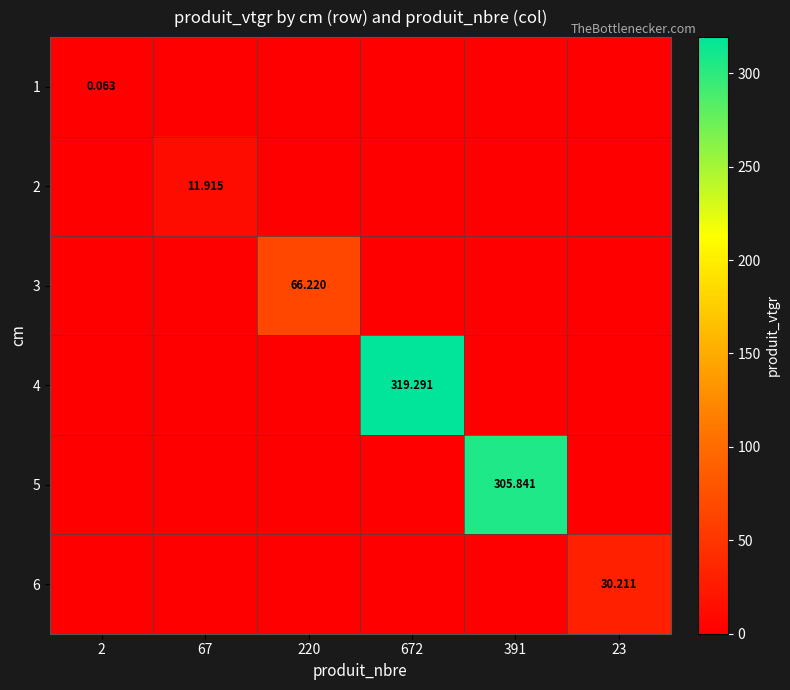

What is the greatest value displayed?

319.3